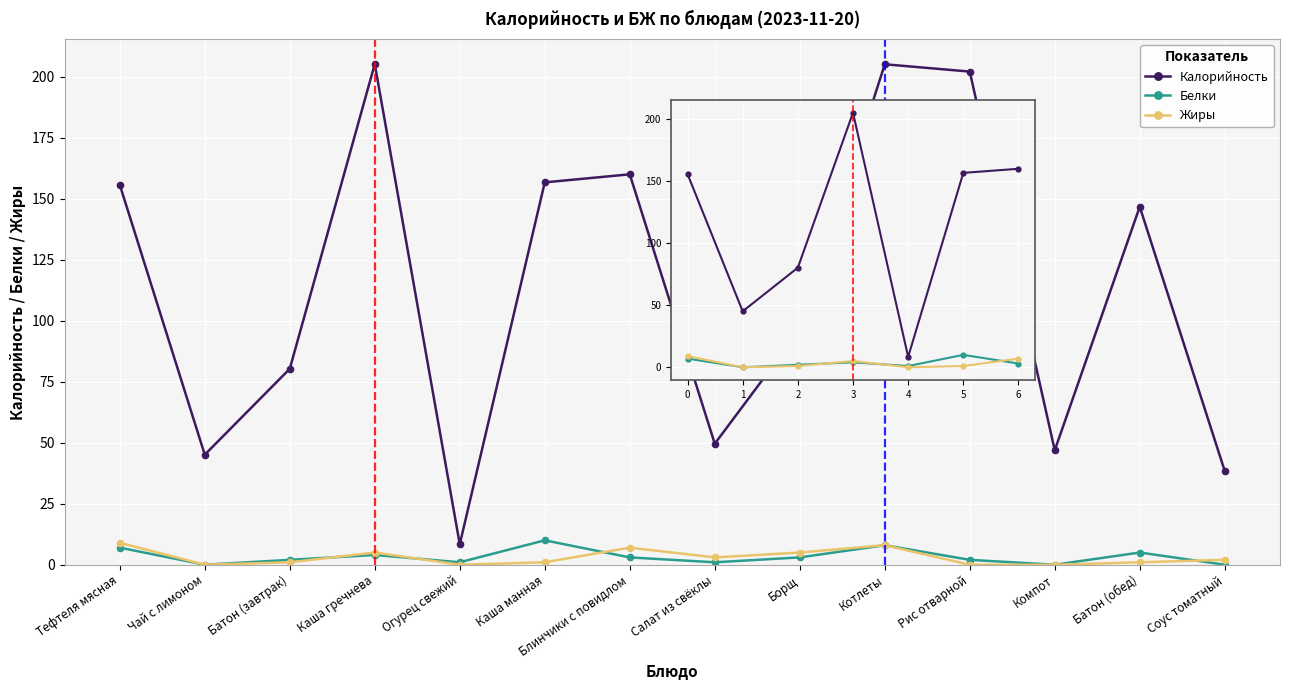

At which category does the chart reach its minimum across all series?

1